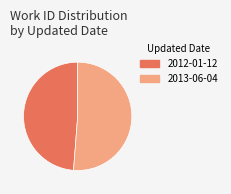

The 2013-06-04 slice represents 51% of the pie. True or false?

True